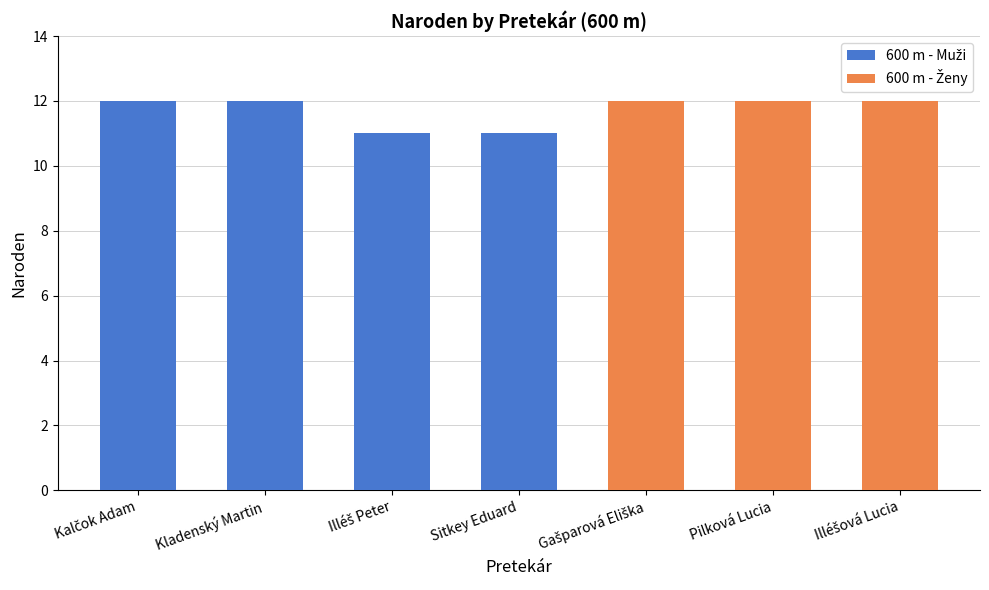

What is the change in value from Kladenský Martin to Illéš Peter?

-1